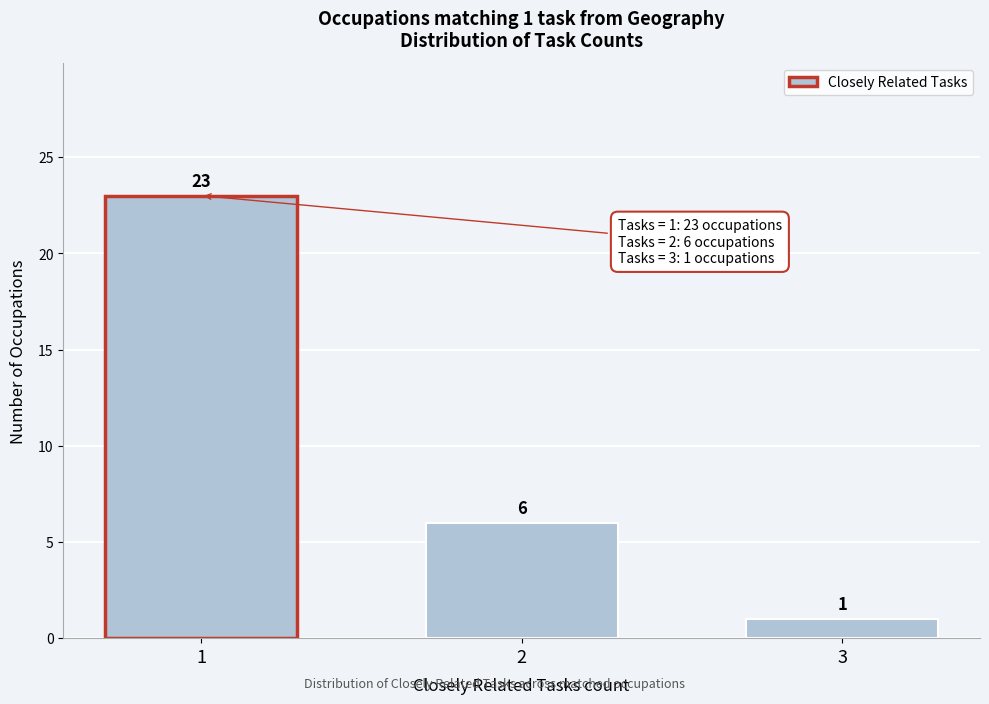

Reading left to right, list all the values displayed in this chart.

23	6	1